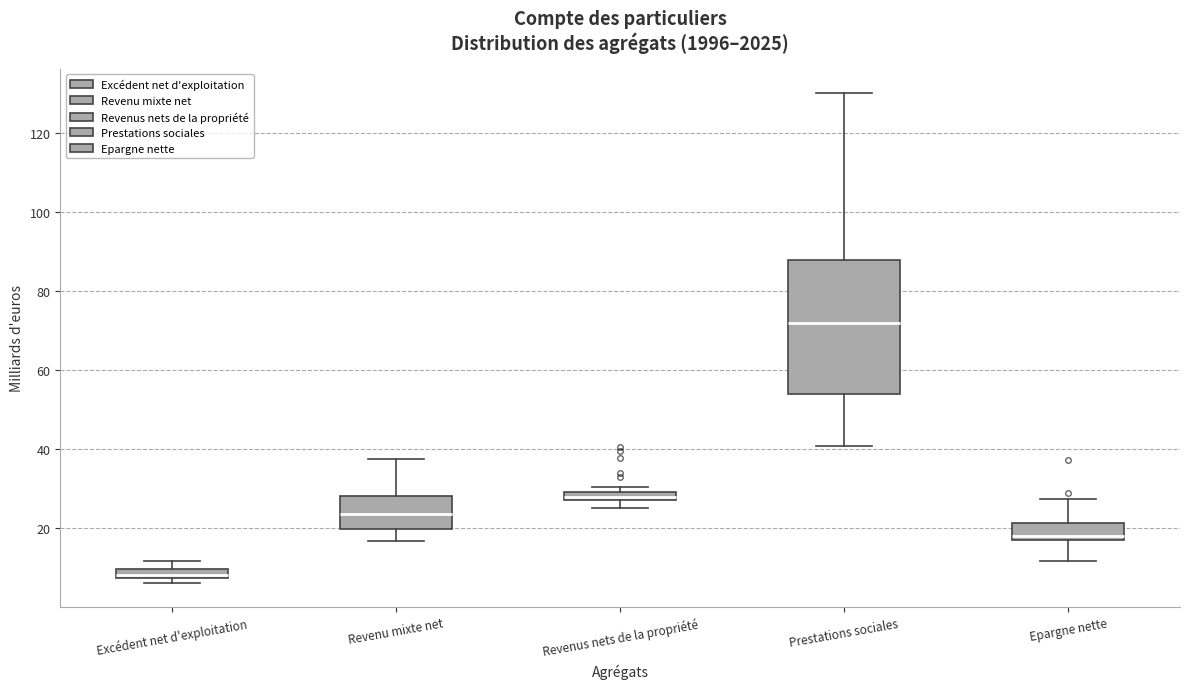

Which box's median line is the lowest?

Excédent net d'exploitation